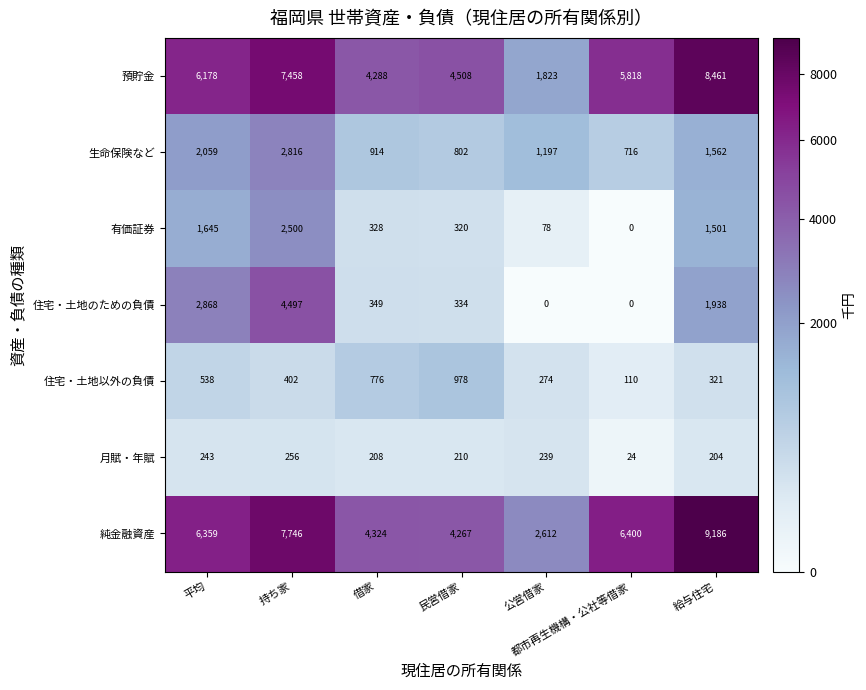

Where is 住宅・土地以外の負債 nearest to the value 544?

平均